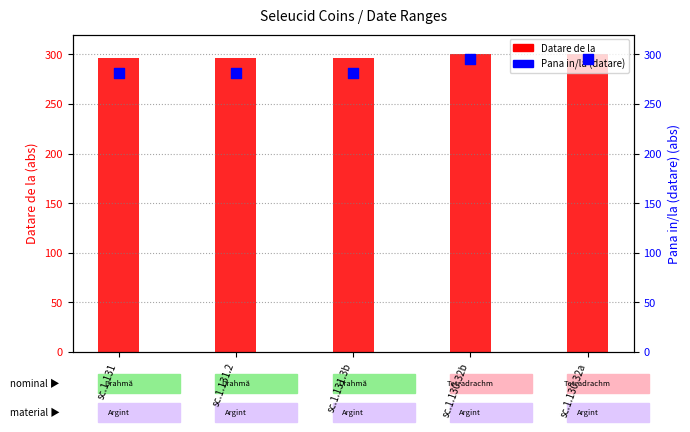

What is the total value across all series at sc.1.130.32a?

595